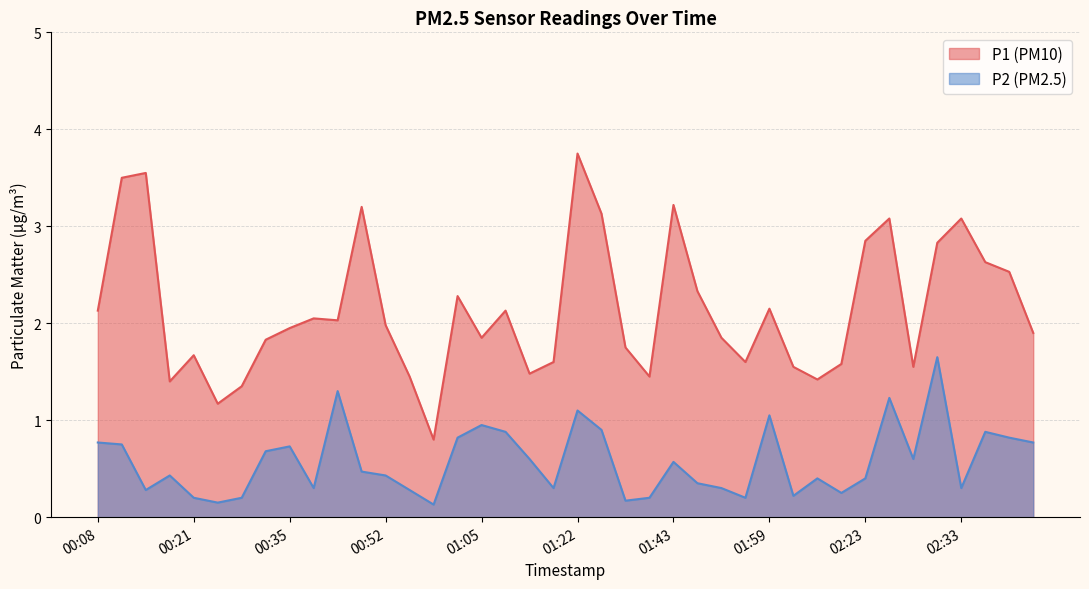

Reading right to left, what are all the values shown in this chart?

P1: 02:44=1.9	02:38=2.5	02:35=2.6	02:33=3.1	02:30=2.8	02:28=1.6	02:25=3.1	02:23=2.9	02:21=1.6	02:09=1.4	02:04=1.6	01:59=2.1	01:56=1.6	01:54=1.9	01:45=2.3	01:43=3.2	01:33=1.4	01:27=1.8	01:25=3.1	01:22=3.8	01:20=1.6	01:17=1.5	01:14=2.1	01:05=1.9	01:03=2.3	01:00=0.8	00:54=1.4	00:52=2.0	00:49=3.2	00:46=2.0	00:37=2.0	00:35=1.9	00:32=1.8	00:29=1.4	00:24=1.2	00:21=1.7	00:19=1.4	00:16=3.5	00:14=3.5	00:08=2.1
P2: 02:44=0.8	02:38=0.8	02:35=0.9	02:33=0.3	02:30=1.6	02:28=0.6	02:25=1.2	02:23=0.4	02:21=0.2	02:09=0.4	02:04=0.2	01:59=1.1	01:56=0.2	01:54=0.3	01:45=0.3	01:43=0.6	01:33=0.2	01:27=0.2	01:25=0.9	01:22=1.1	01:20=0.3	01:17=0.6	01:14=0.9	01:05=0.9	01:03=0.8	01:00=0.1	00:54=0.3	00:52=0.4	00:49=0.5	00:46=1.3	00:37=0.3	00:35=0.7	00:32=0.7	00:29=0.2	00:24=0.1	00:21=0.2	00:19=0.4	00:16=0.3	00:14=0.8	00:08=0.8